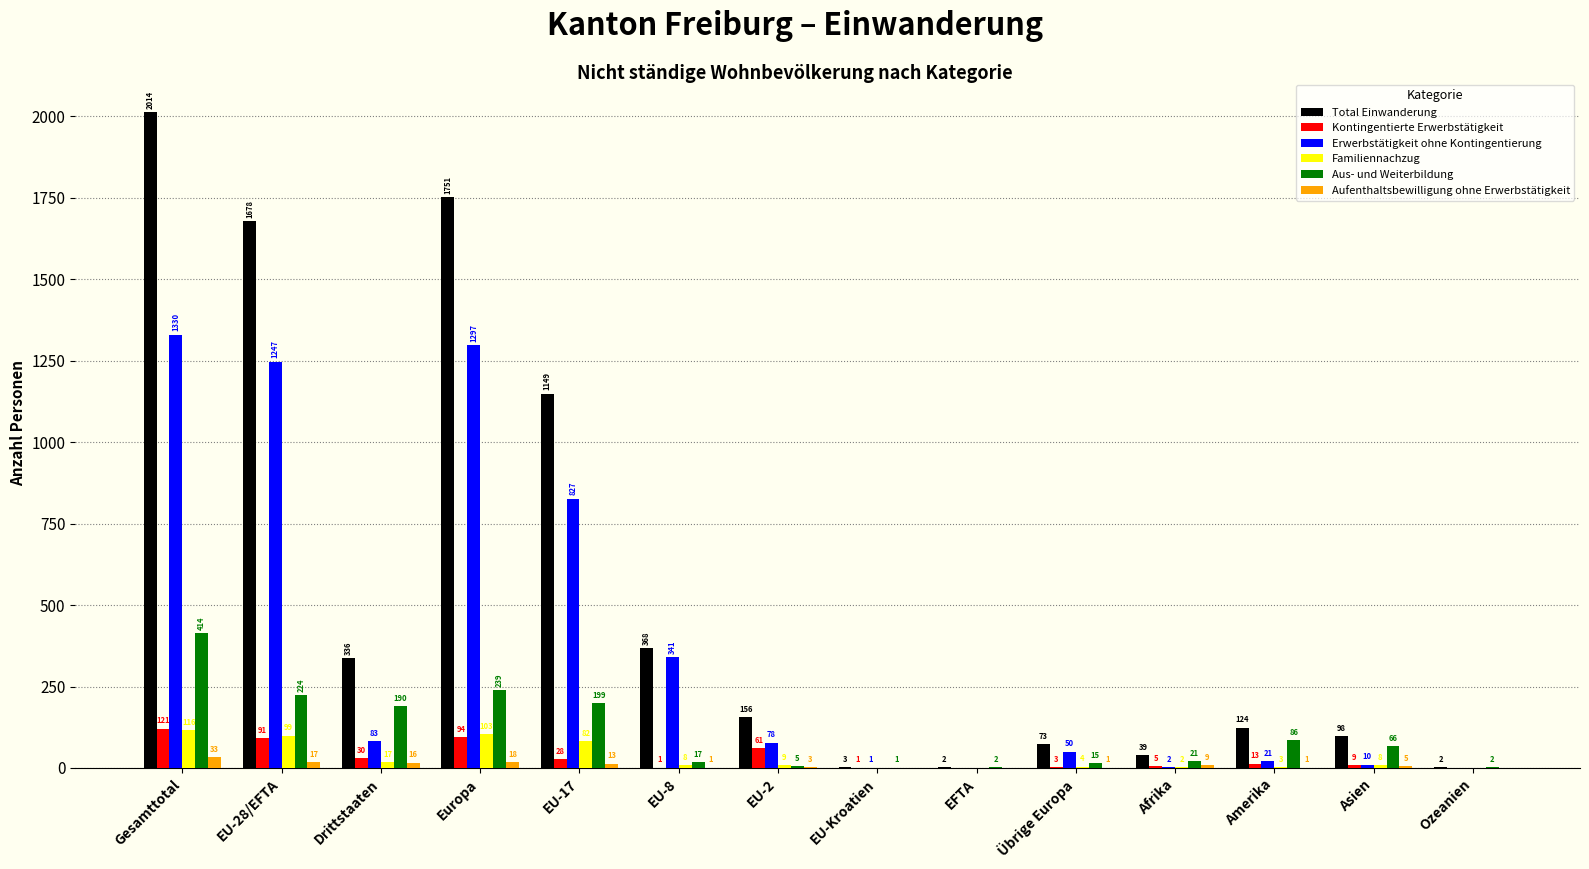

How many positive values does the Erwerbstätigkeit ohne Kontingentierung series have?

12